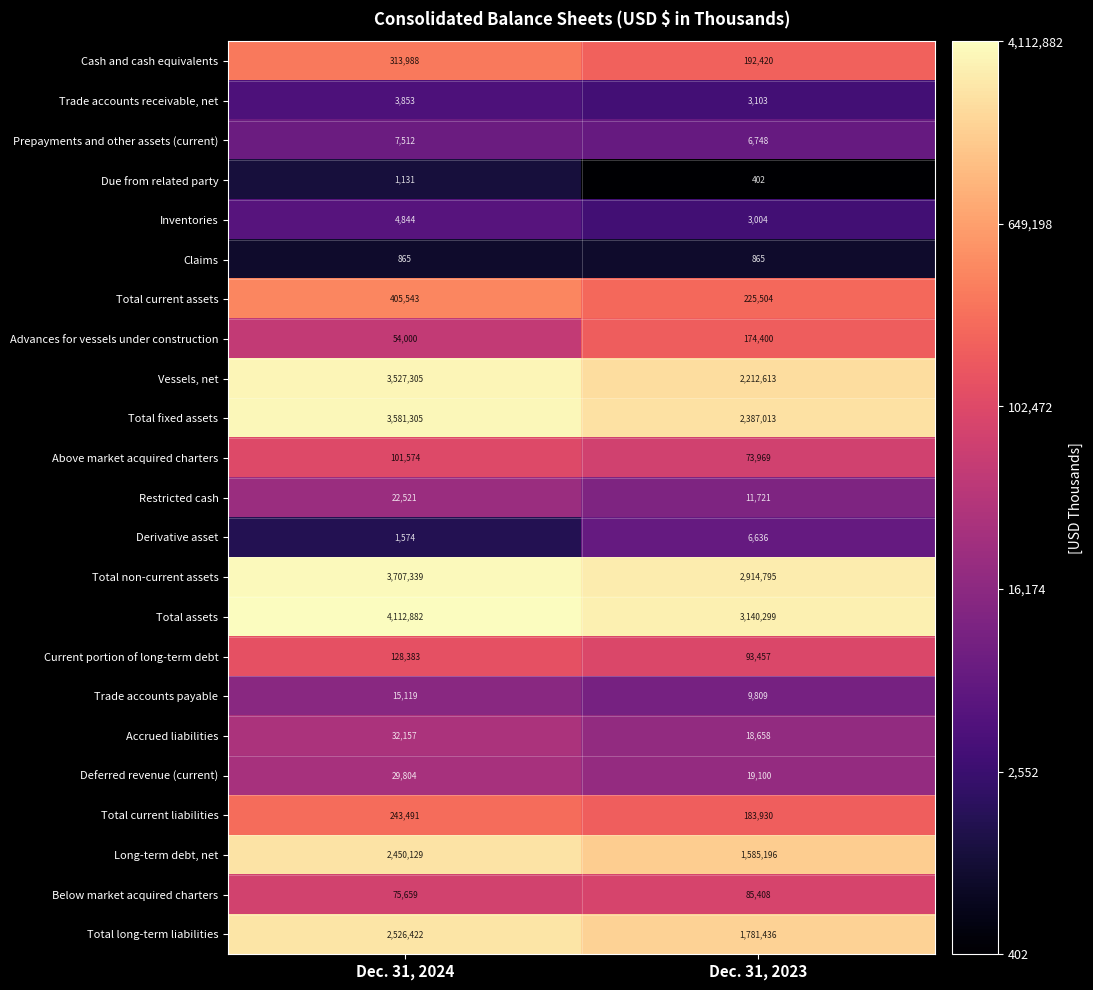

Which series changed the most between Dec. 31, 2024 and Dec. 31, 2023?

Vessels, net